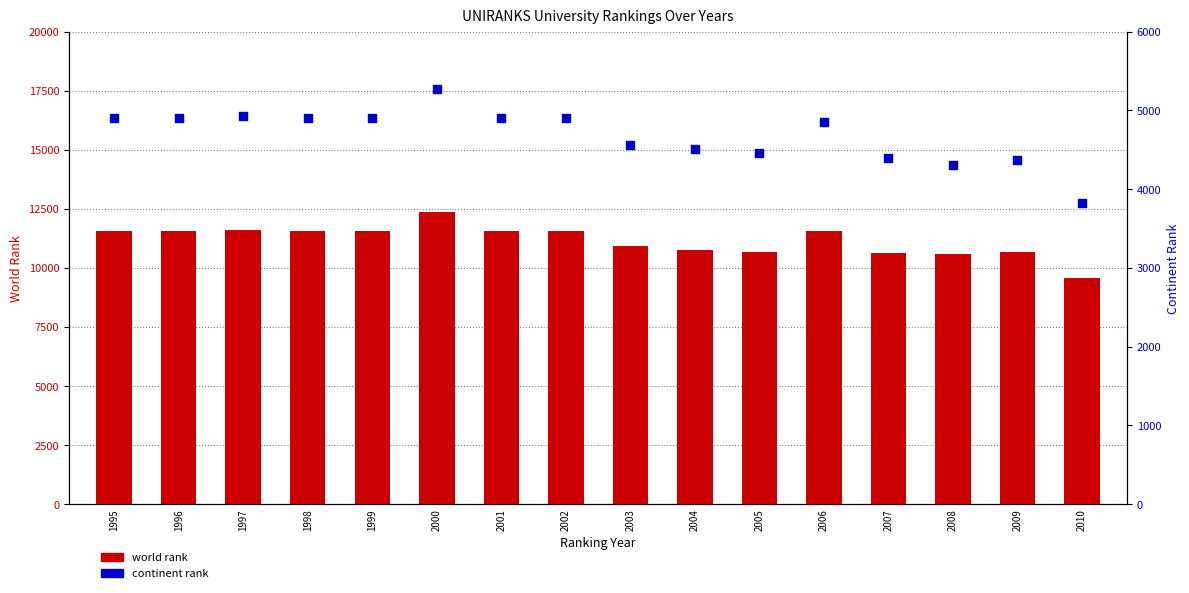

At how many categories does at least one series exceed 11739?

1